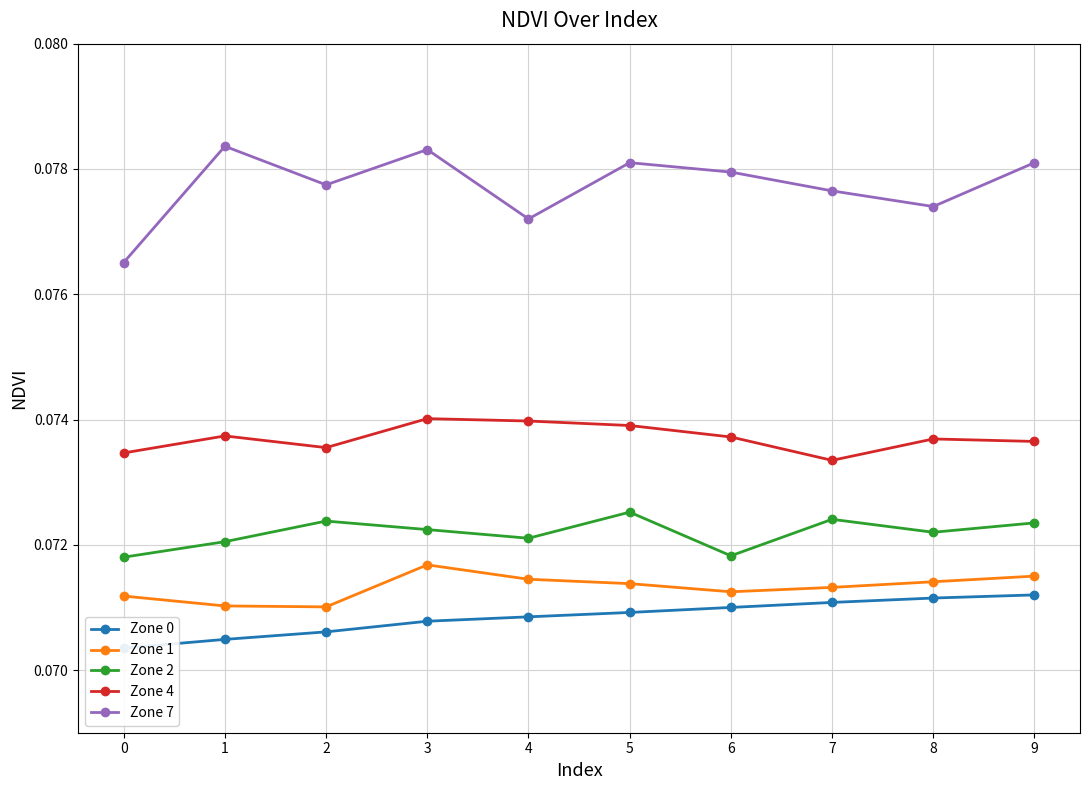

What is the value of the Zone 7 point at the 5th from the left?

0.1